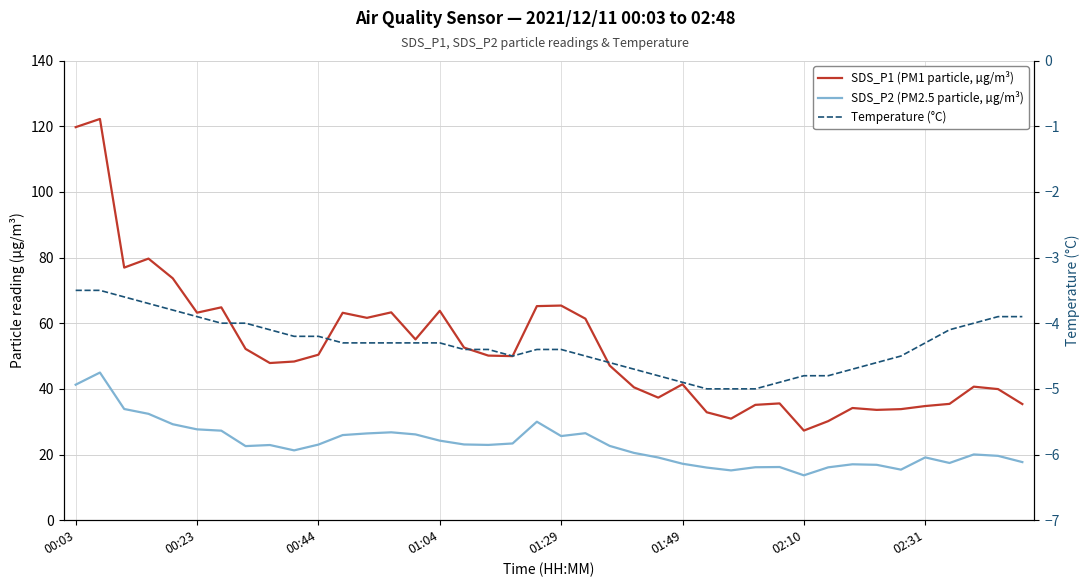

How many lines are shown in the chart?

3